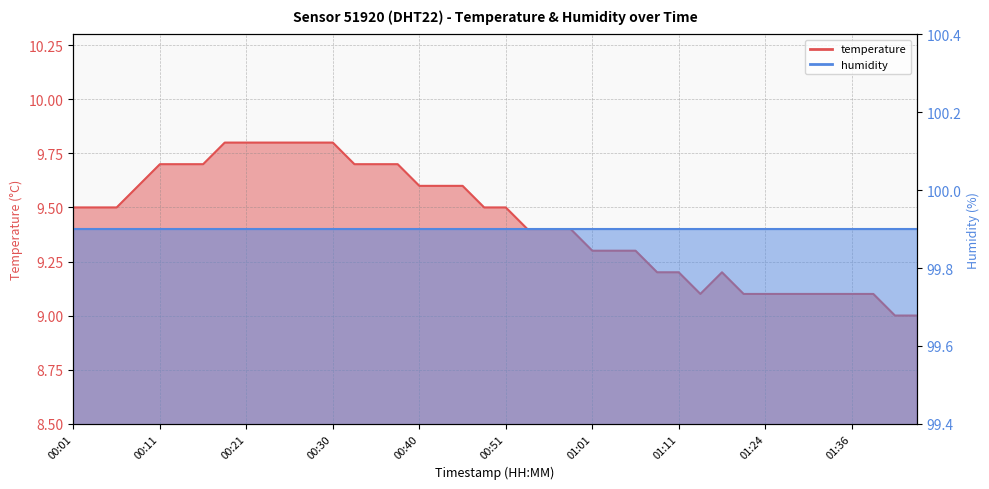

Approximately how many times larger is the value at 01:45 compared to 00:23?

0.9